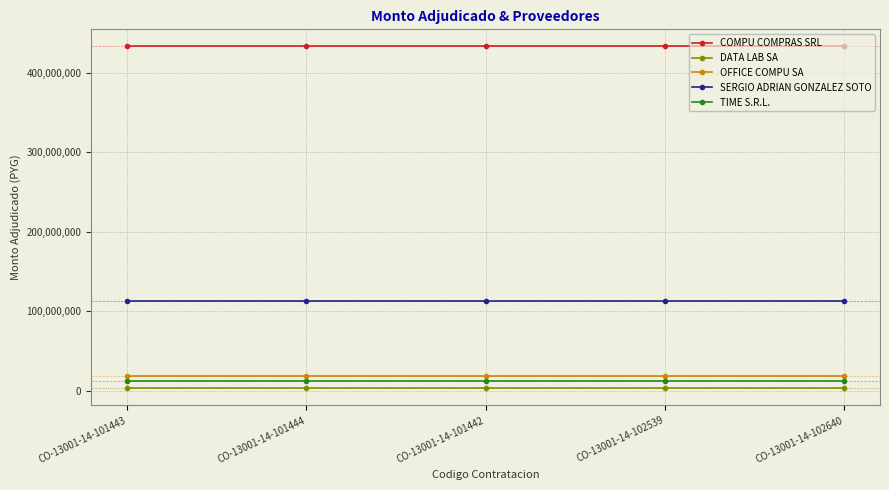

Rank the series by their maximum value, from highest to lowest.

COMPU COMPRAS SRL, SERGIO ADRIAN GONZALEZ SOTO, OFFICE COMPU SA, TIME S.R.L., DATA LAB SA